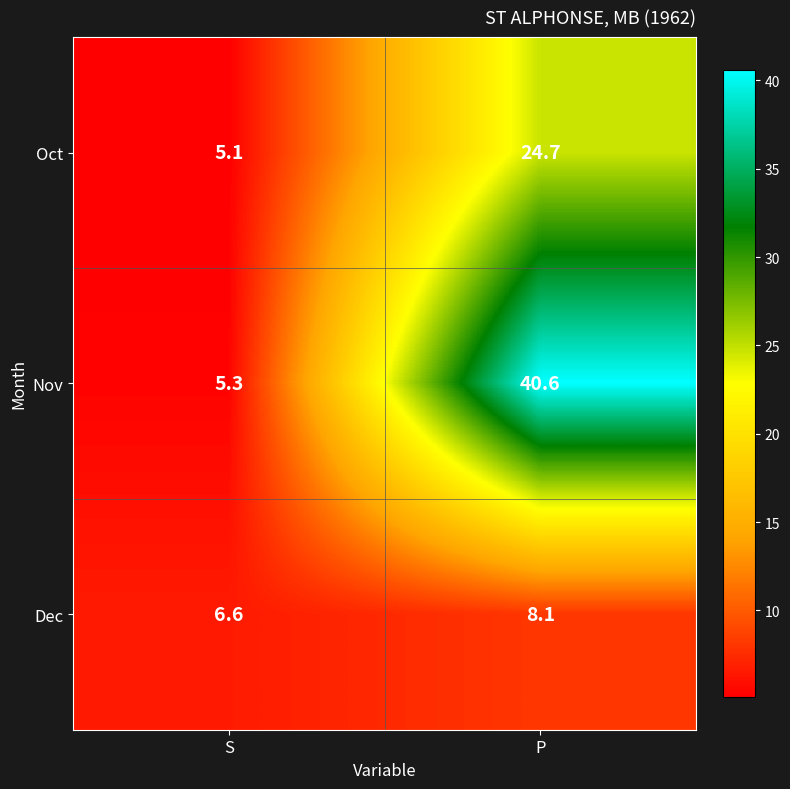

Is it true that Nov equals 5.3 at S?

True